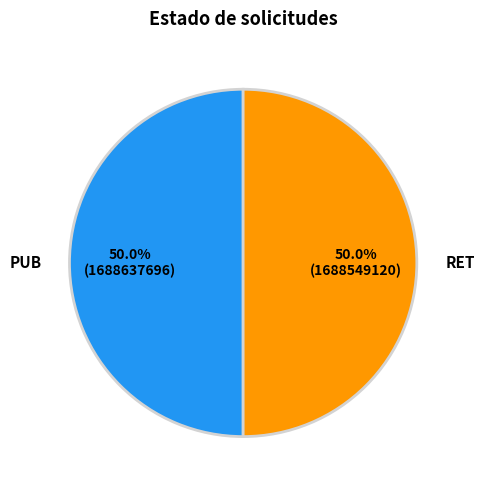

To the nearest percent, what is the combined percentage of RET and PUB?

100%